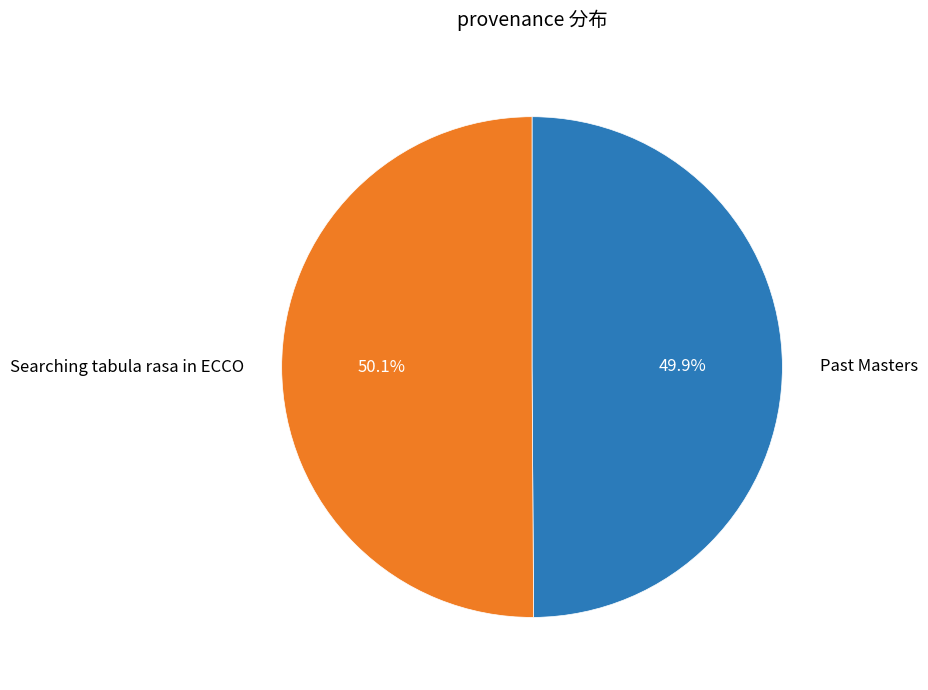

Approximately how many times larger is the value at Past Masters compared to Searching tabula rasa in ECCO?

1.0